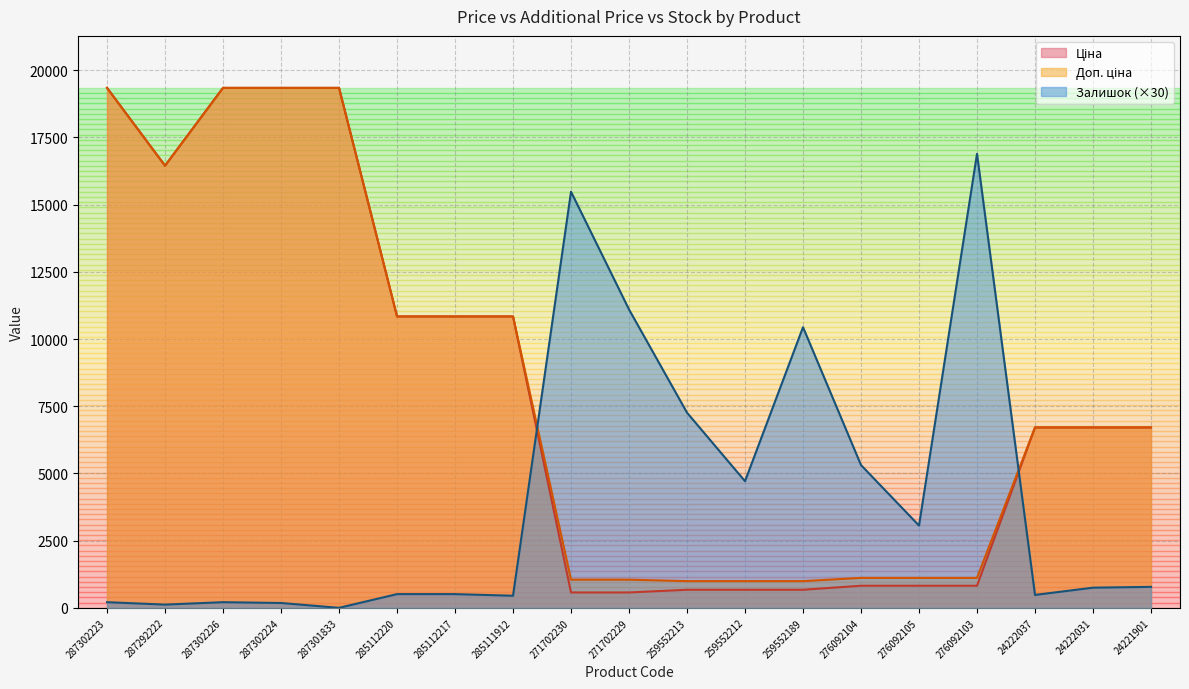

Reading left to right, extract all data points from this chart.

Ціна: 19343.1	16448.2	19343.1	19343.1	19343.1	10840.1	10840.1	10840.1	571.6	571.6	672.1	672.1	672.1	822.0	822.0	822.0	6710.2	6710.2	6710.2
Доп. ціна: 19343.1	16448.2	19343.1	19343.1	19343.1	10840.1	10840.1	10840.1	1048.0	1048.0	992.7	992.7	992.7	1114.0	1114.0	1114.0	6710.2	6710.2	6710.2
Залишок: 210.0	120.0	210.0	180.0	0.0	510.0	510.0	450.0	15480.0	11100.0	7260.0	4710.0	10440.0	5310.0	3060.0	16890.0	480.0	750.0	780.0